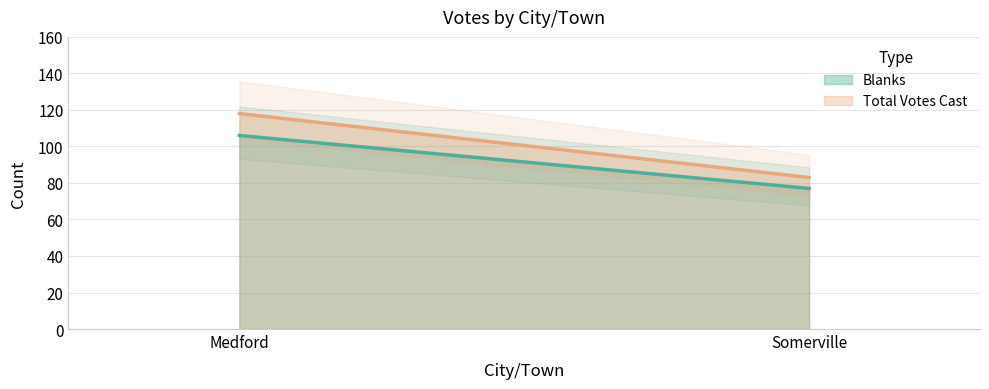

Rank the series by their average value, from lowest to highest.

Blanks, Total Votes Cast